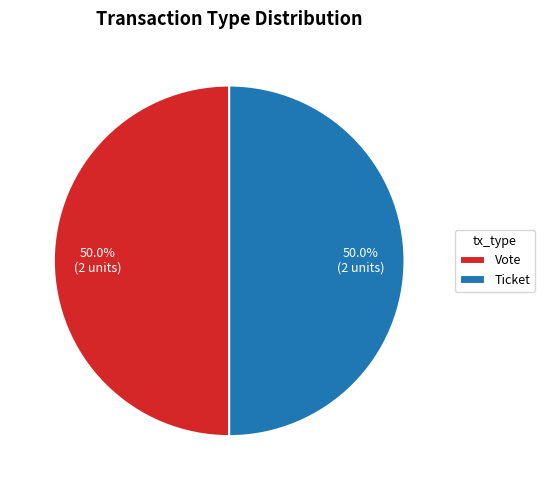

What is the total percentage of Vote and Ticket?

100.0%